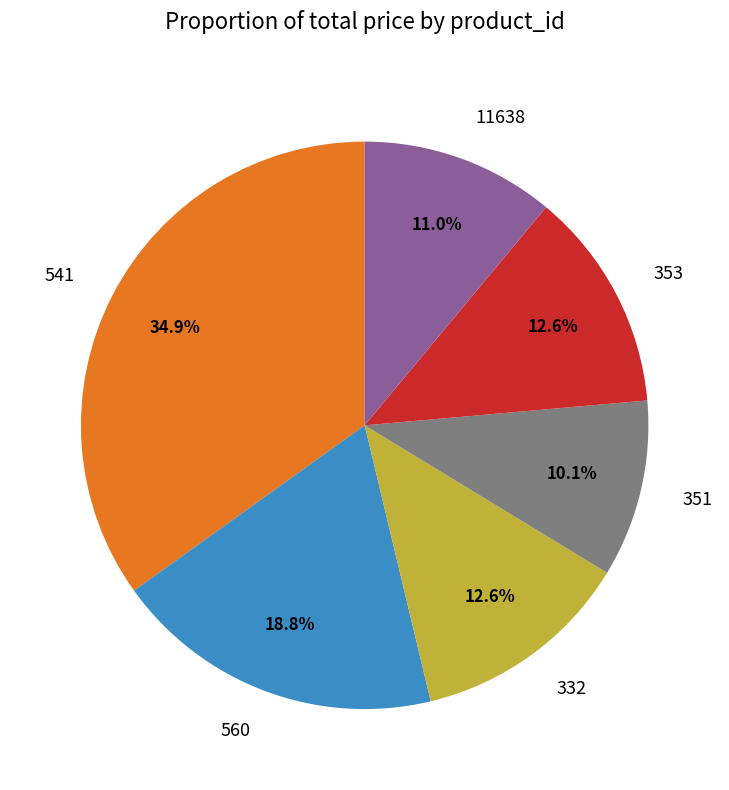

What is the largest slice in the pie chart?

541